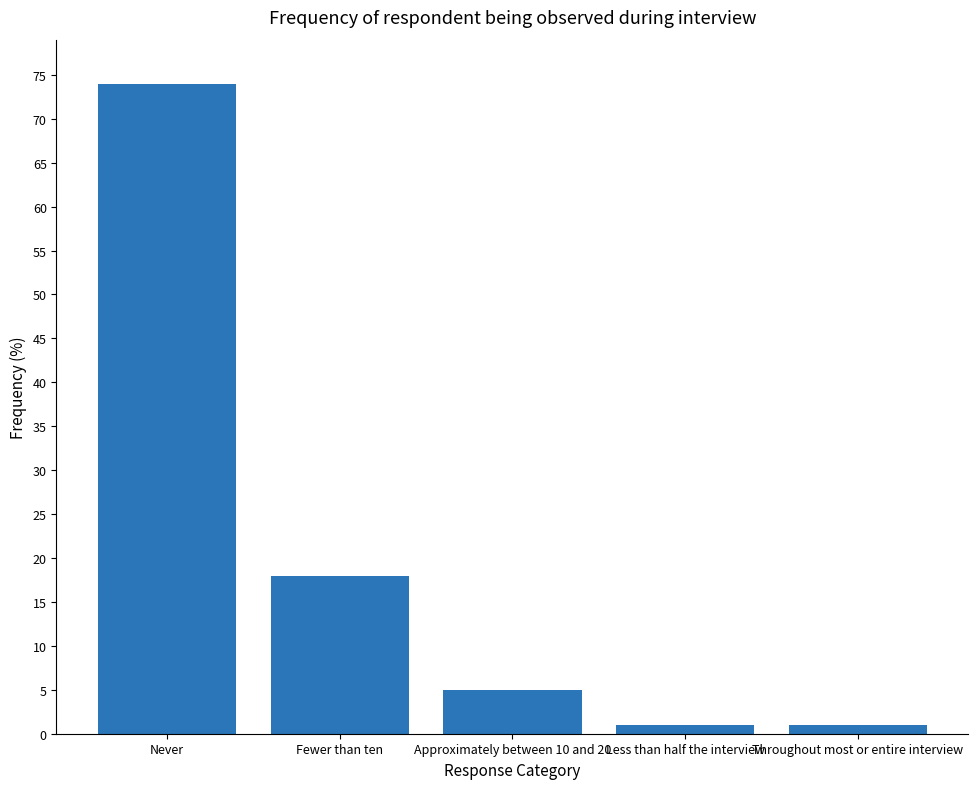

Reading left to right, transcribe all the data shown in this chart.

Never=74	Fewer than ten=18	Approximately between 10 and 20=5	Less than half the interview=1	Throughout most or entire interview=1